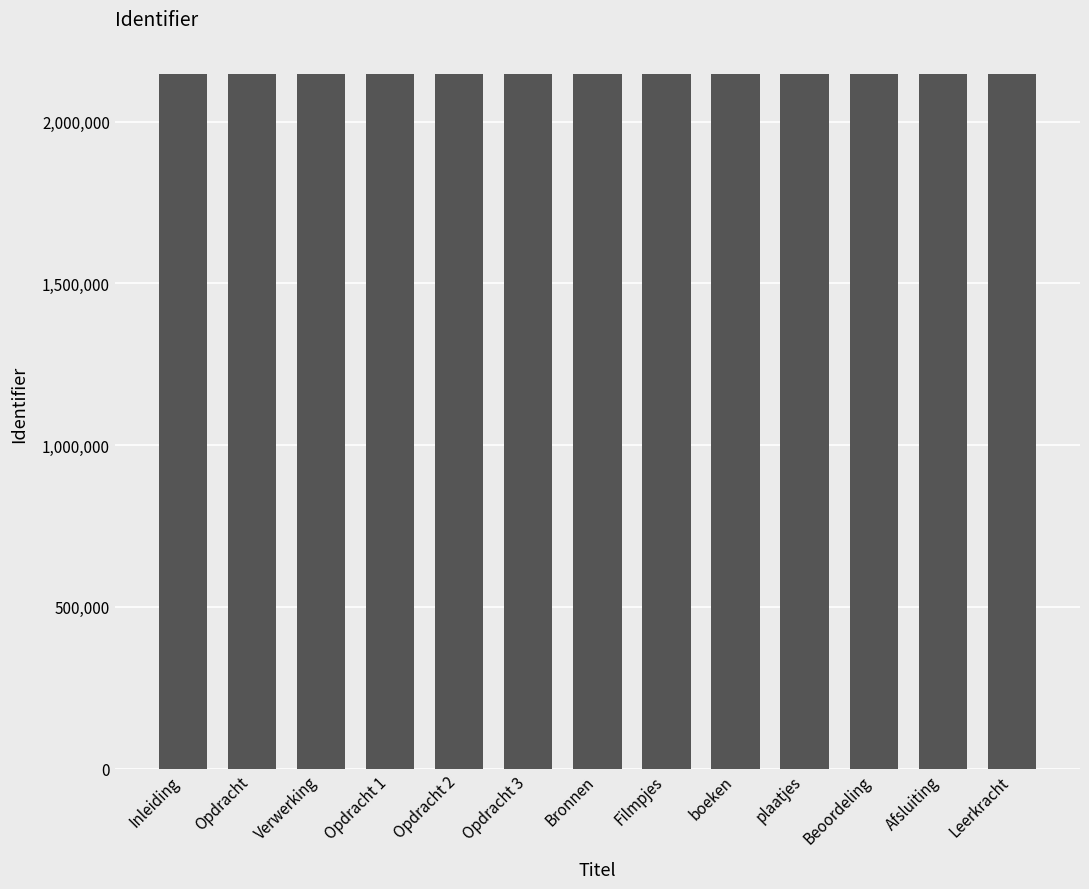

What is the maximum value shown in the chart?

2148302